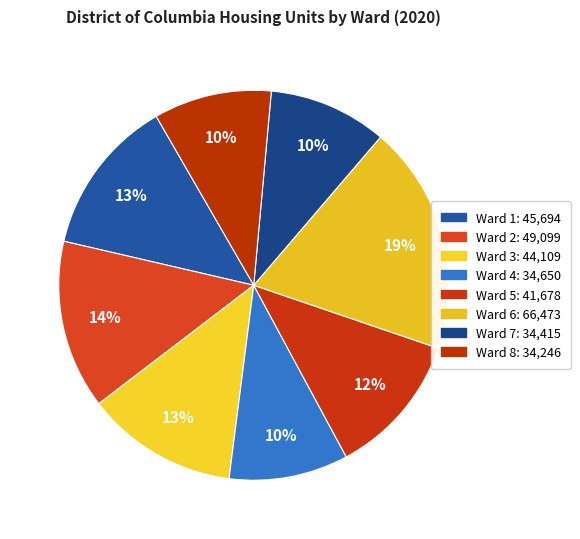

Which category has the biggest portion of the pie?

Ward 6